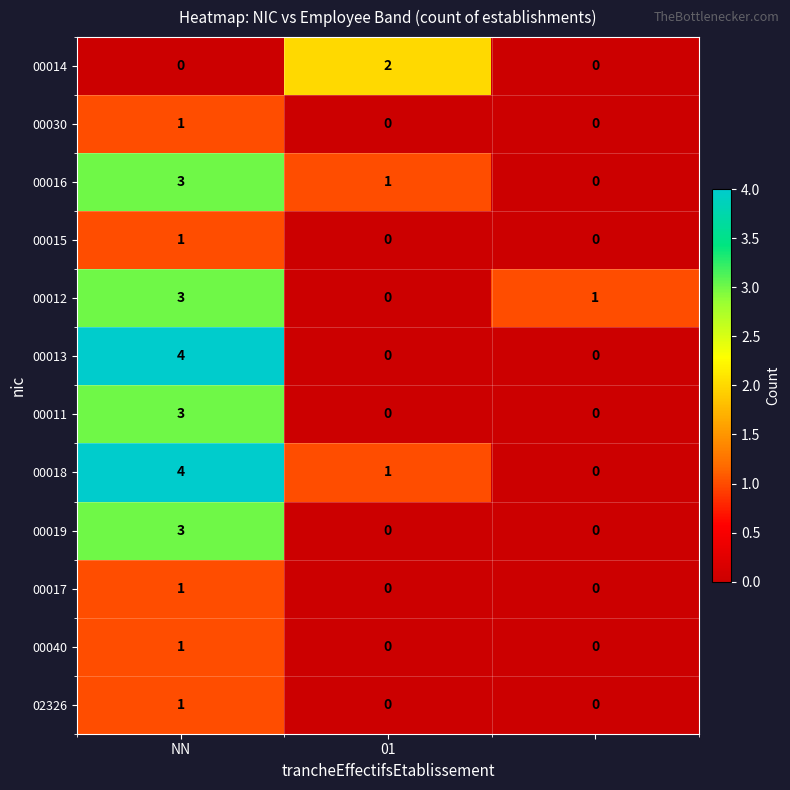

Count the 00018 values in the range 0 to 4.

3